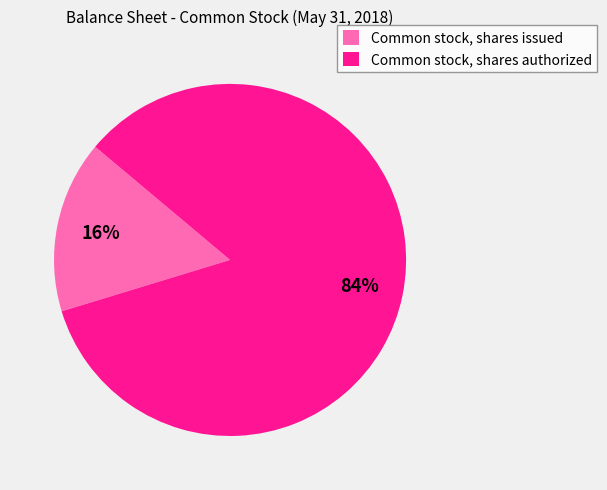

Combined, do Common stock, shares issued and Common stock, shares authorized account for over 50%?

Yes